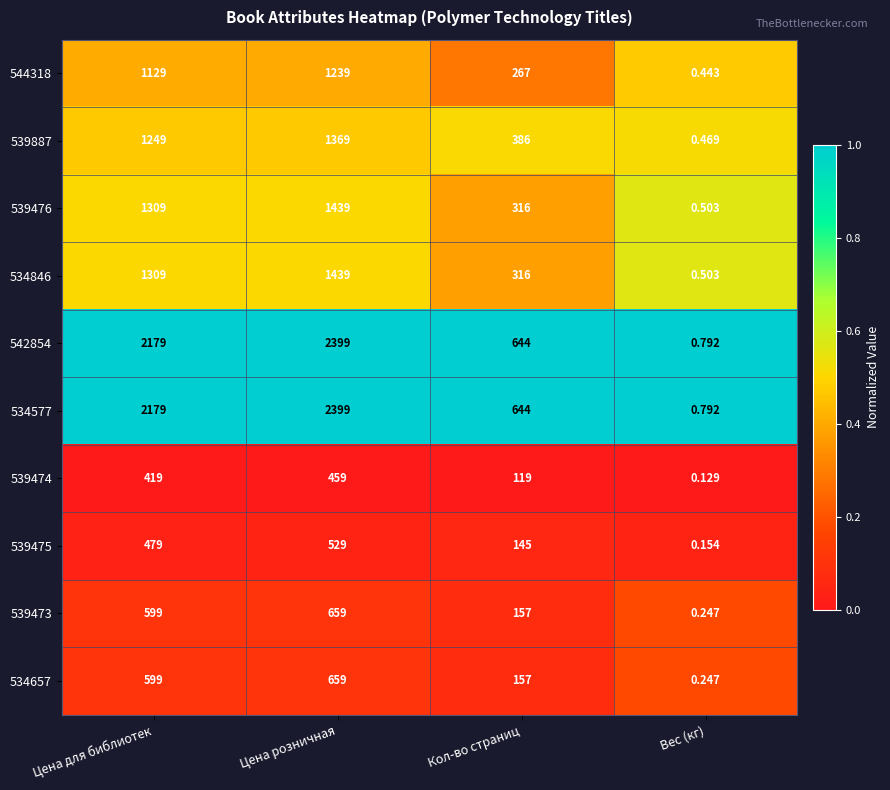

Is the value of 544318 at Цена для библиотек greater than the value of 539474 at Вес (кг)?

Yes